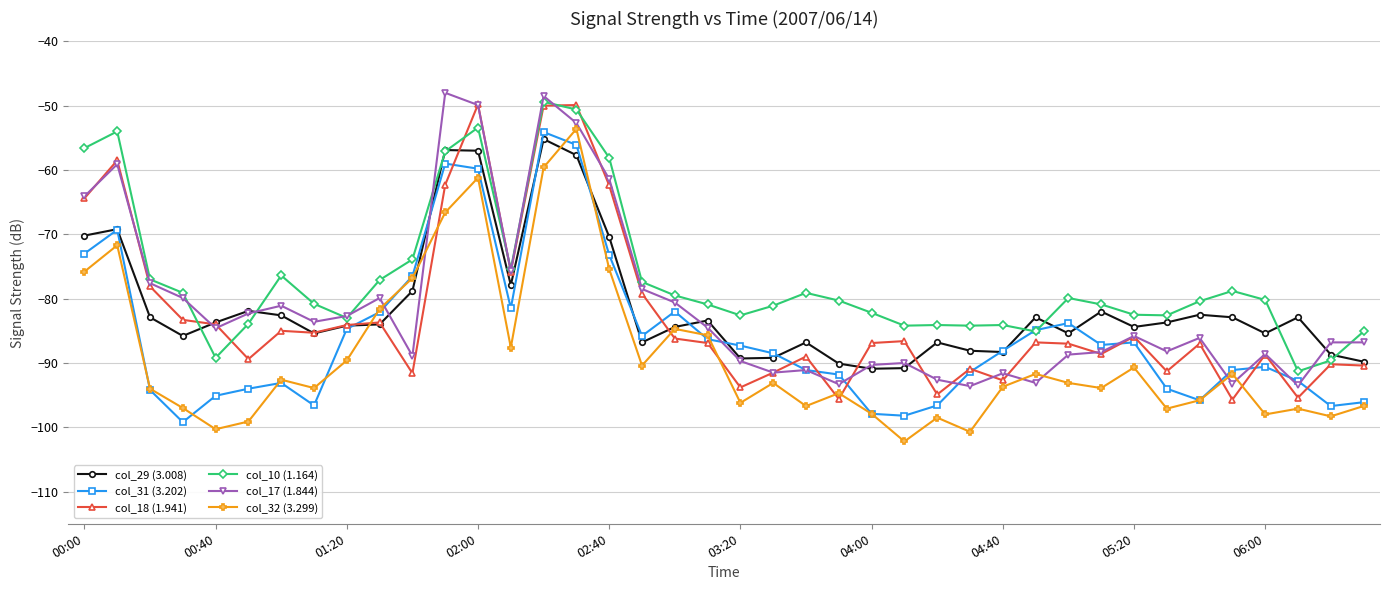

What is the value of the col_31 (3.202) point at the 1st from the left?

-73.0